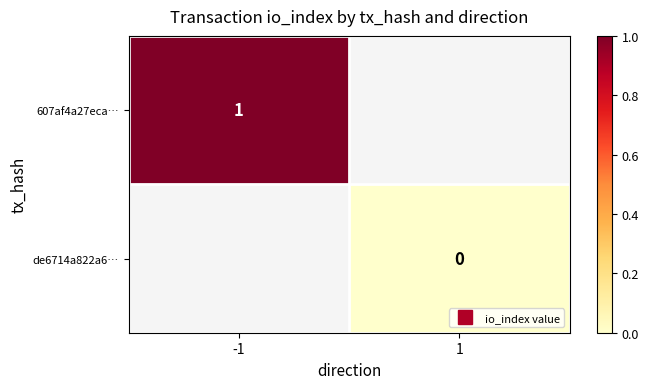

Is the value of 607af4a27eca… at 1 greater than the value of de6714a822a6… at 1?

No